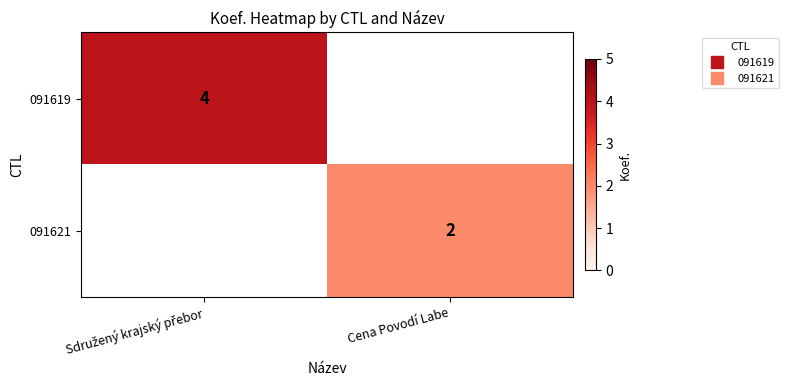

How many categories are shown in the chart?

2